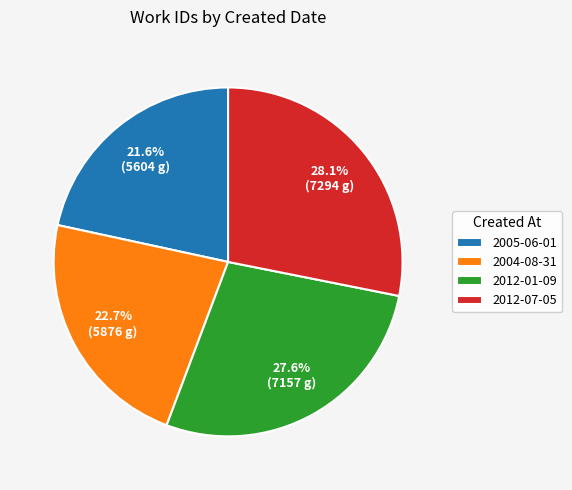

Which has a higher value, 2004-08-31 or 2005-06-01?

2004-08-31